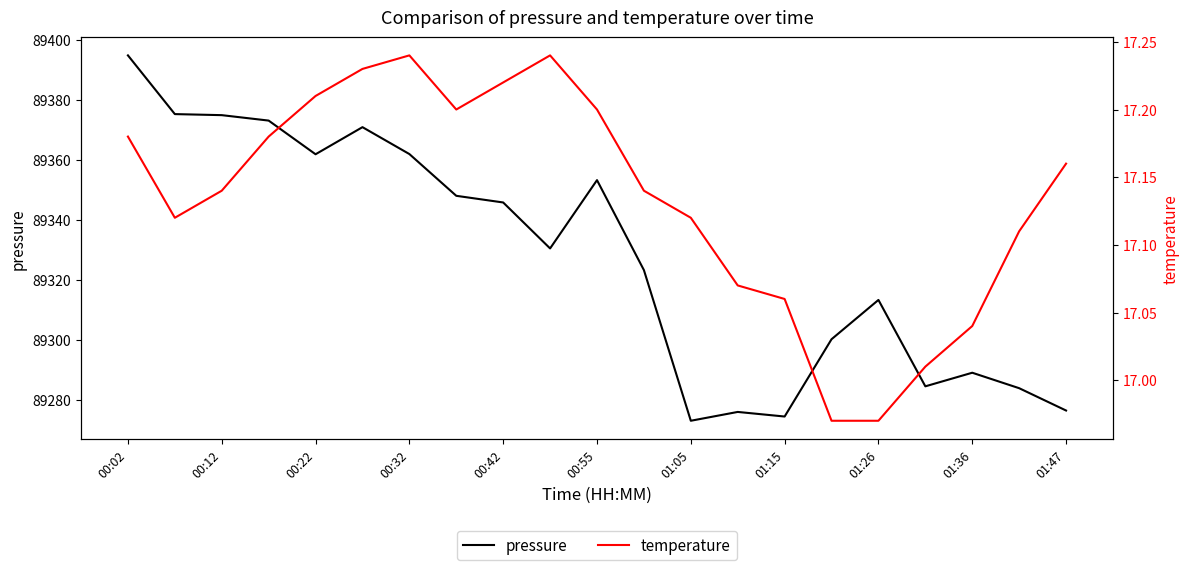

In pressure, how many points are higher than both neighbors (excluding endpoints)?

5